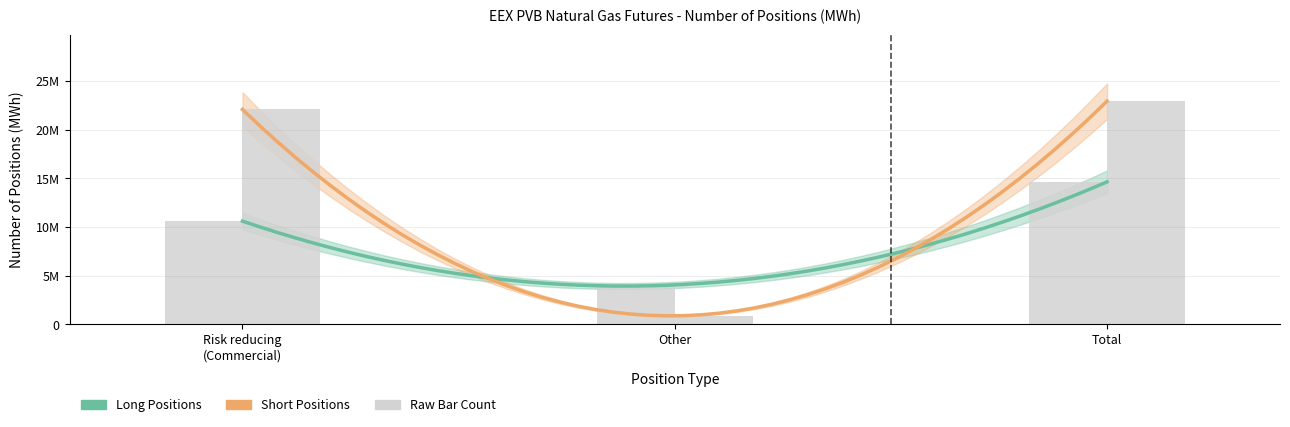

Count the Long values in the range 0 to 14626610.

3